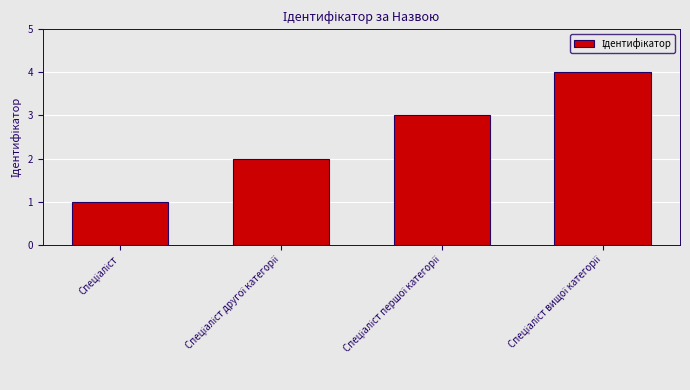

What is the sum of all values?

10